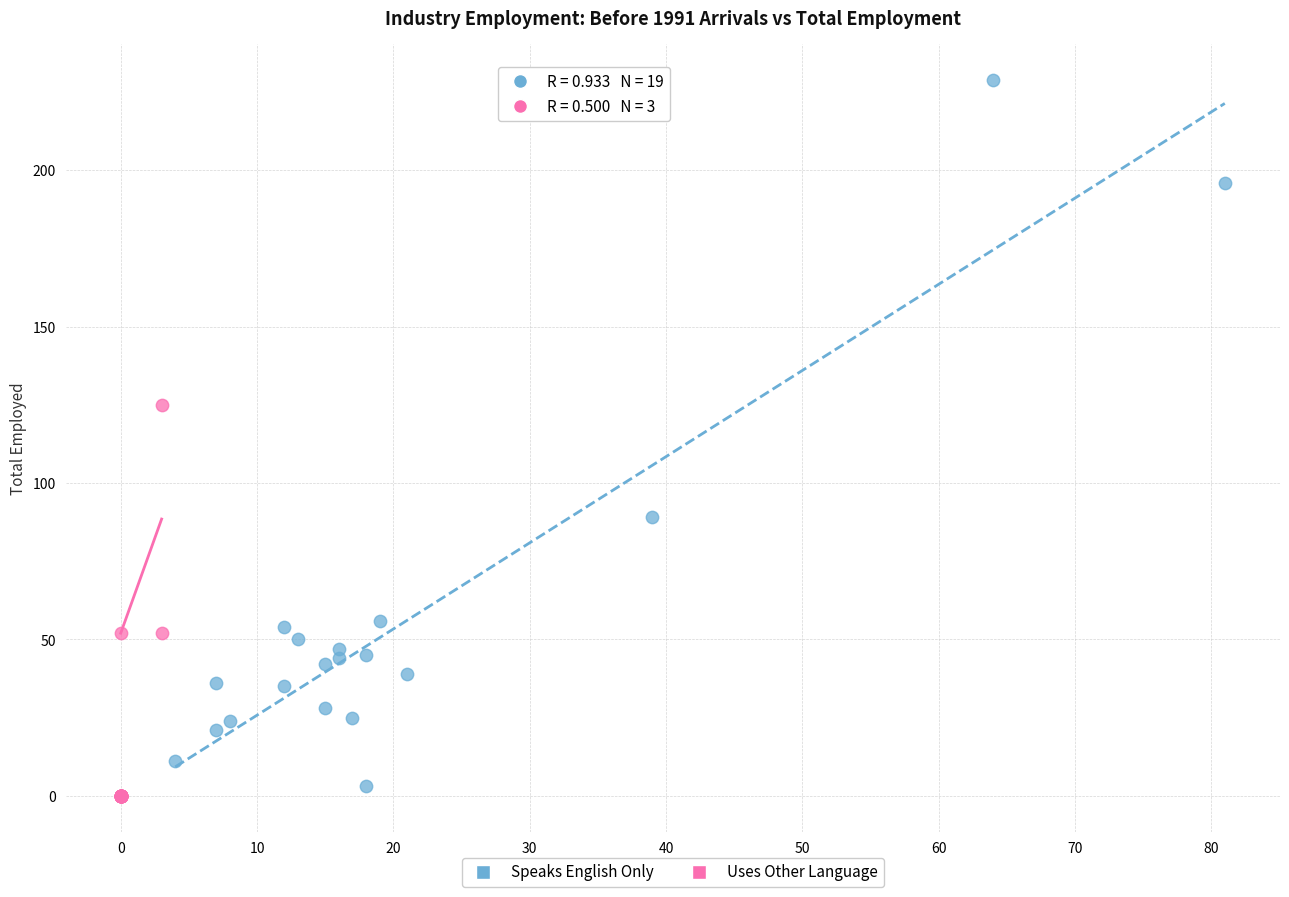

What are all the series names shown in the legend?

Speaks English Only, Uses Other Language